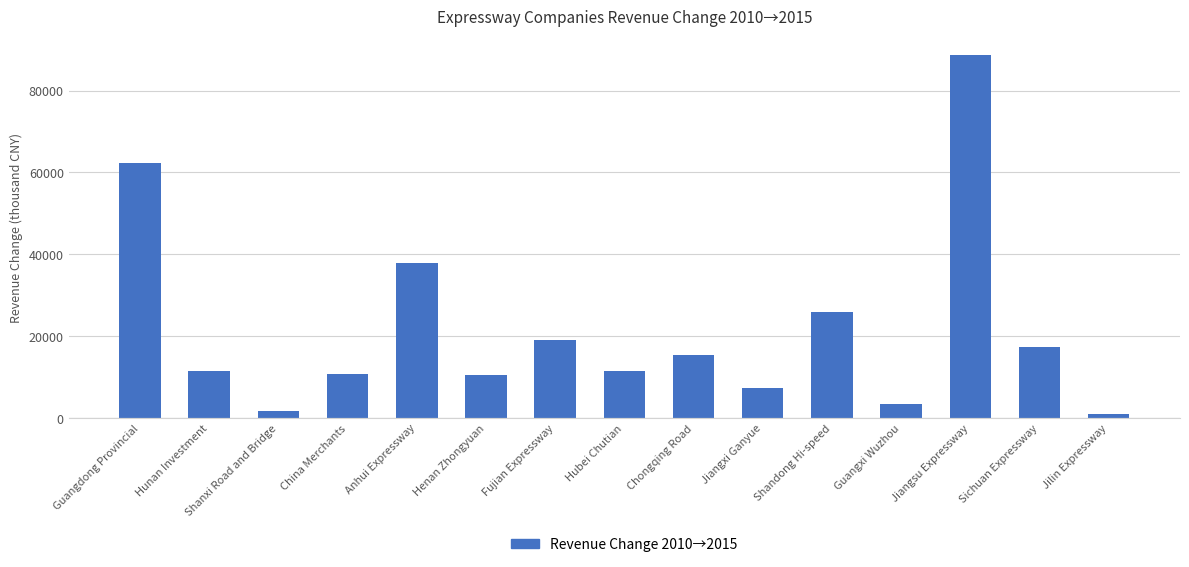

What is the label of the 15th bar from the left?

Jilin Expressway